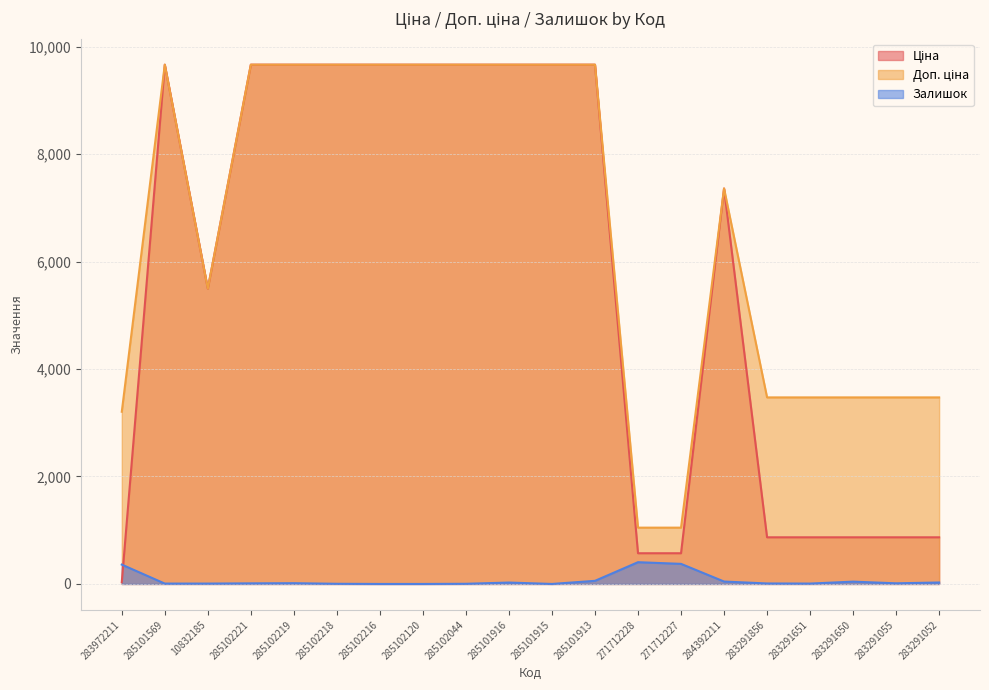

What is the total value across all series at 271712227?

1993.6